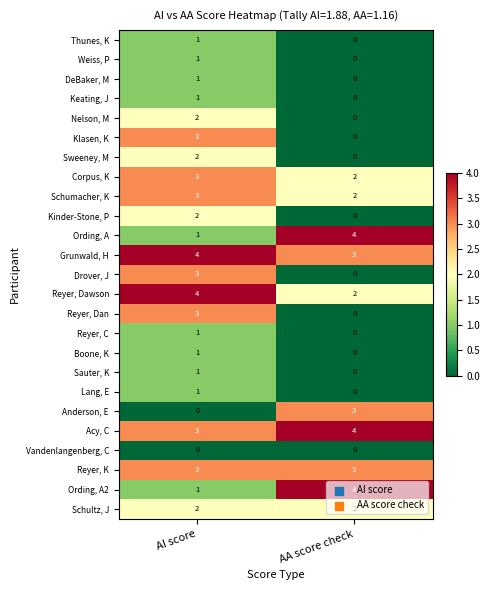

How many data points does each series have?

2